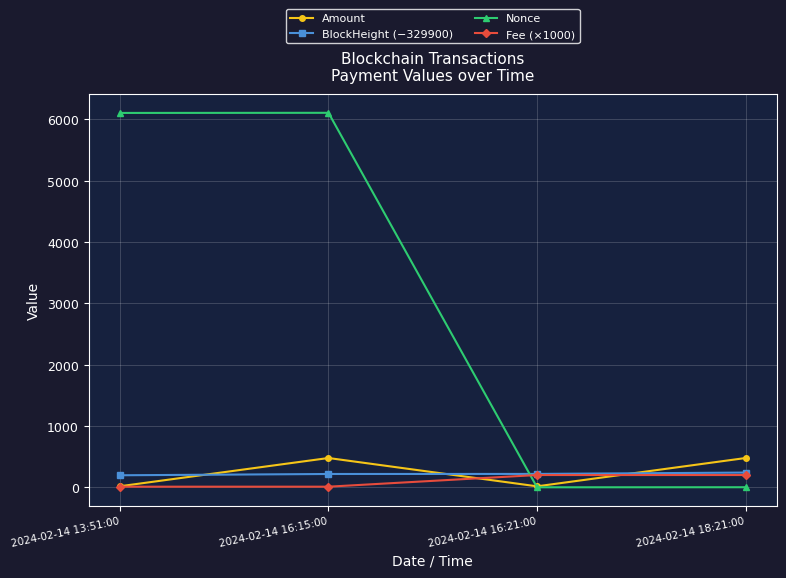

Is the value of Nonce at 2024-02-14 13:51:00 greater than the value of Fee (×1000) at 2024-02-14 16:15:00?

Yes